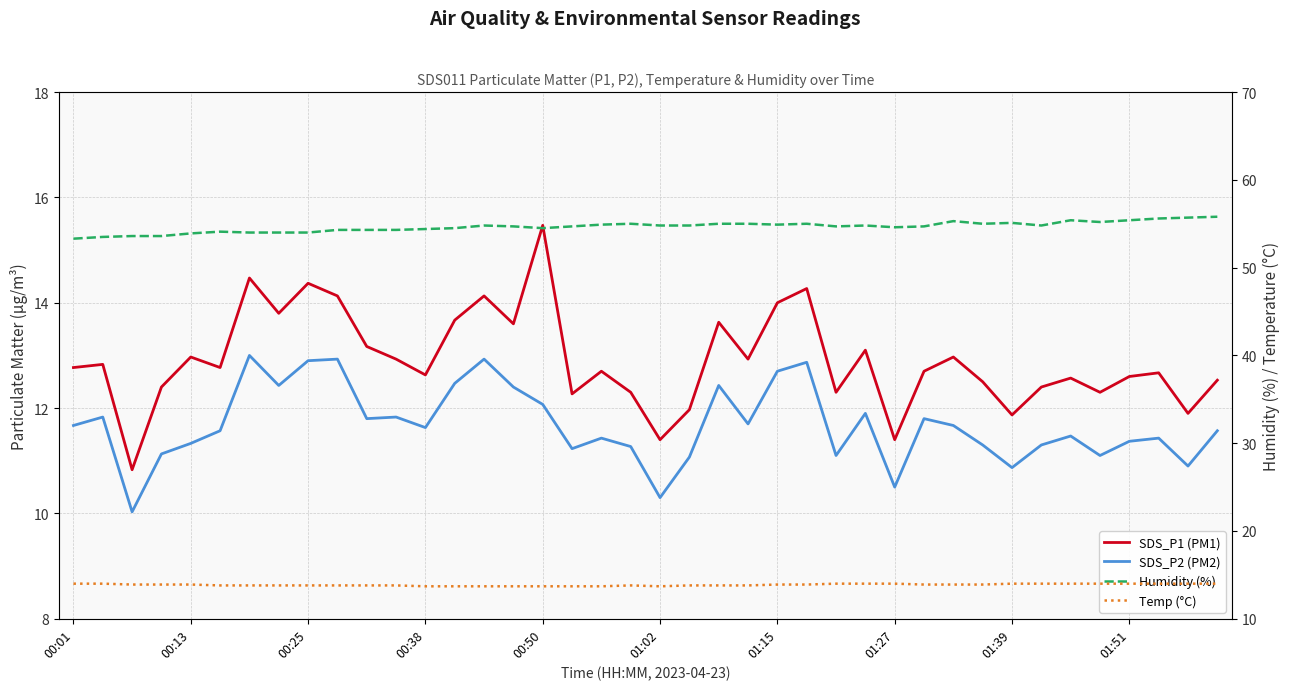

What is the maximum value for Humidity (%)?

55.8